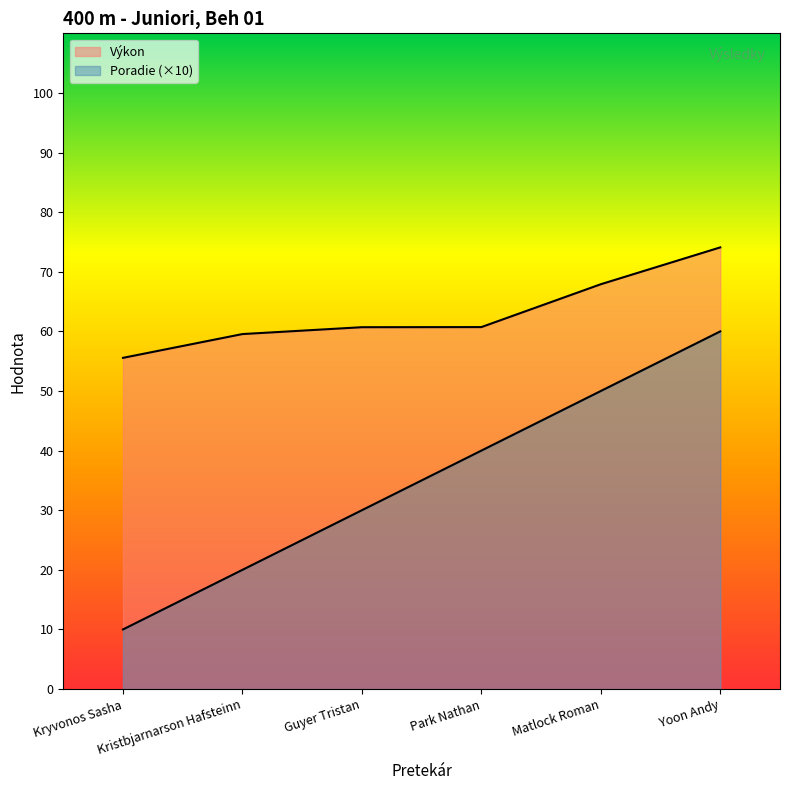

What is the difference between the second highest and second lowest values in the Výkon series?

8.4